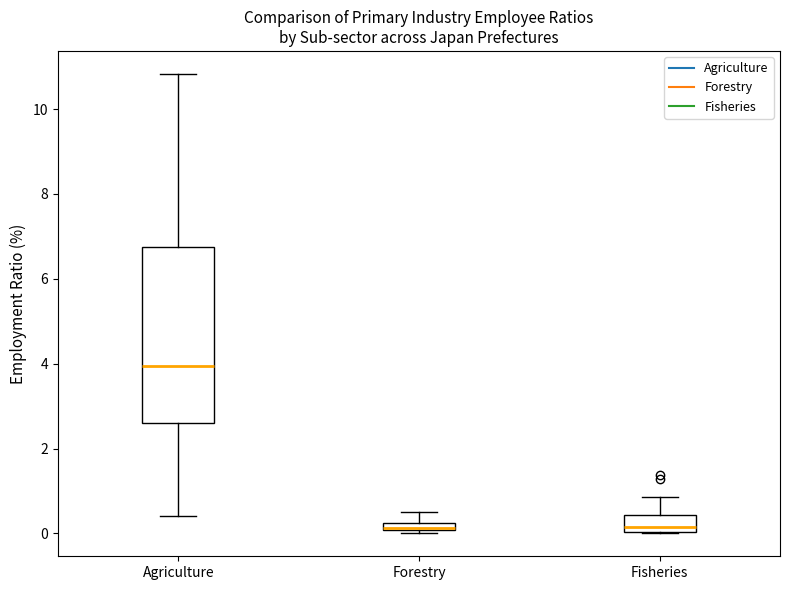

Where is the lower edge of the box for Agriculture on the y-axis? The values are not printed on the chart, so give them approximately, as read against the axis.

2.6